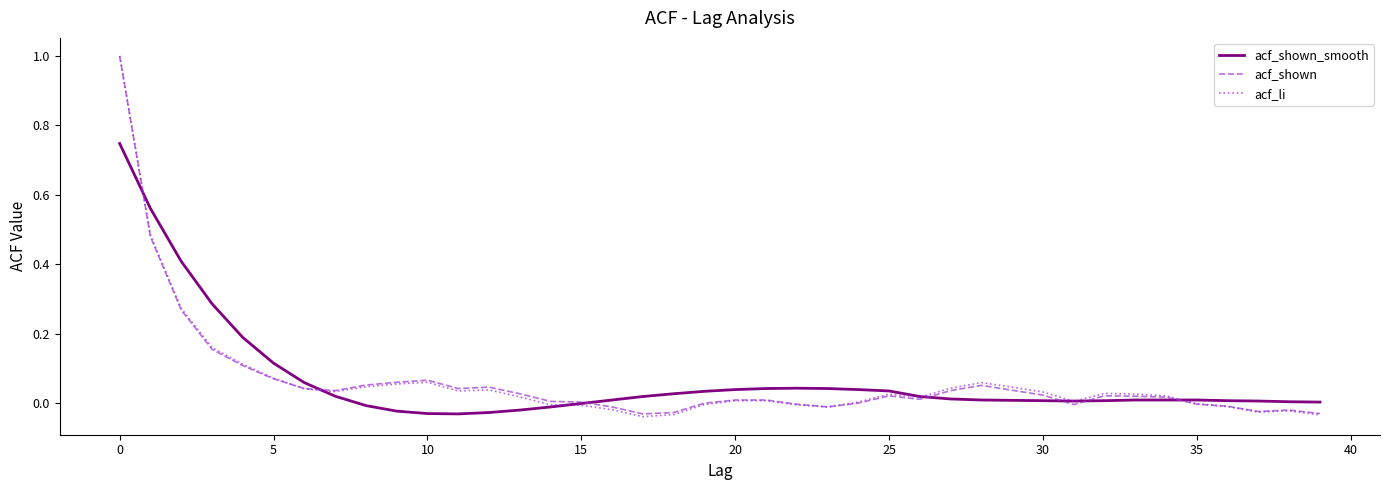

What is the highest value of the acf_shown series?

1.0